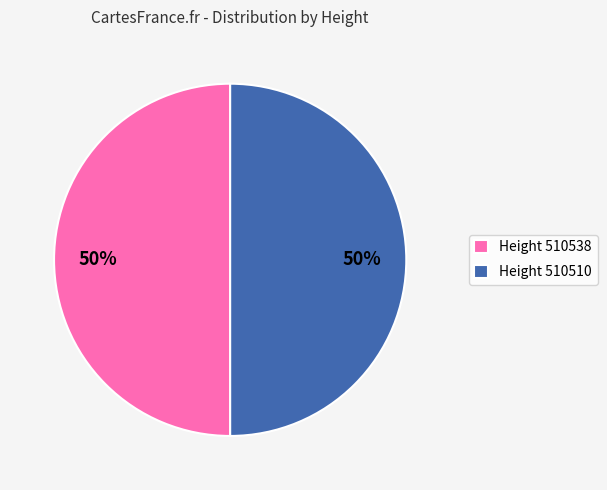

To the nearest percent, what percentage of the pie is Height 510510?

50%